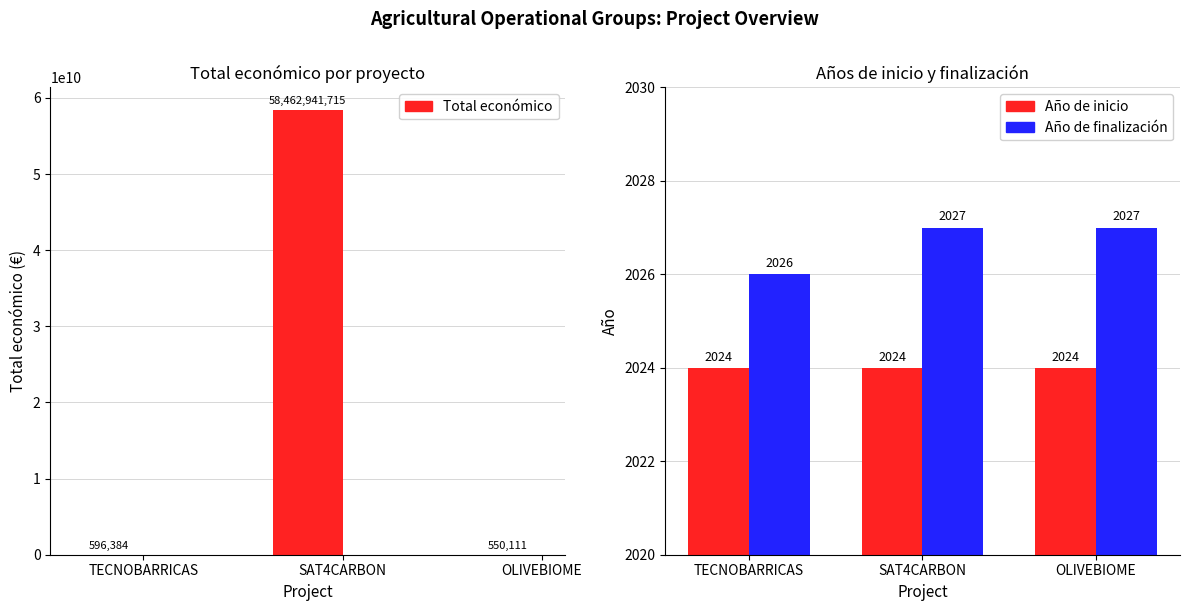

Which series changed the most between TECNOBARRICAS and SAT4CARBON?

Total económico